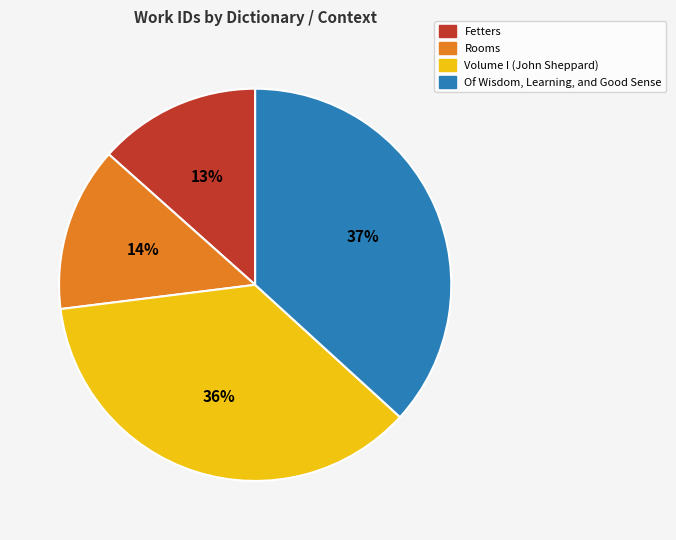

Is Rooms the majority of the pie?

No